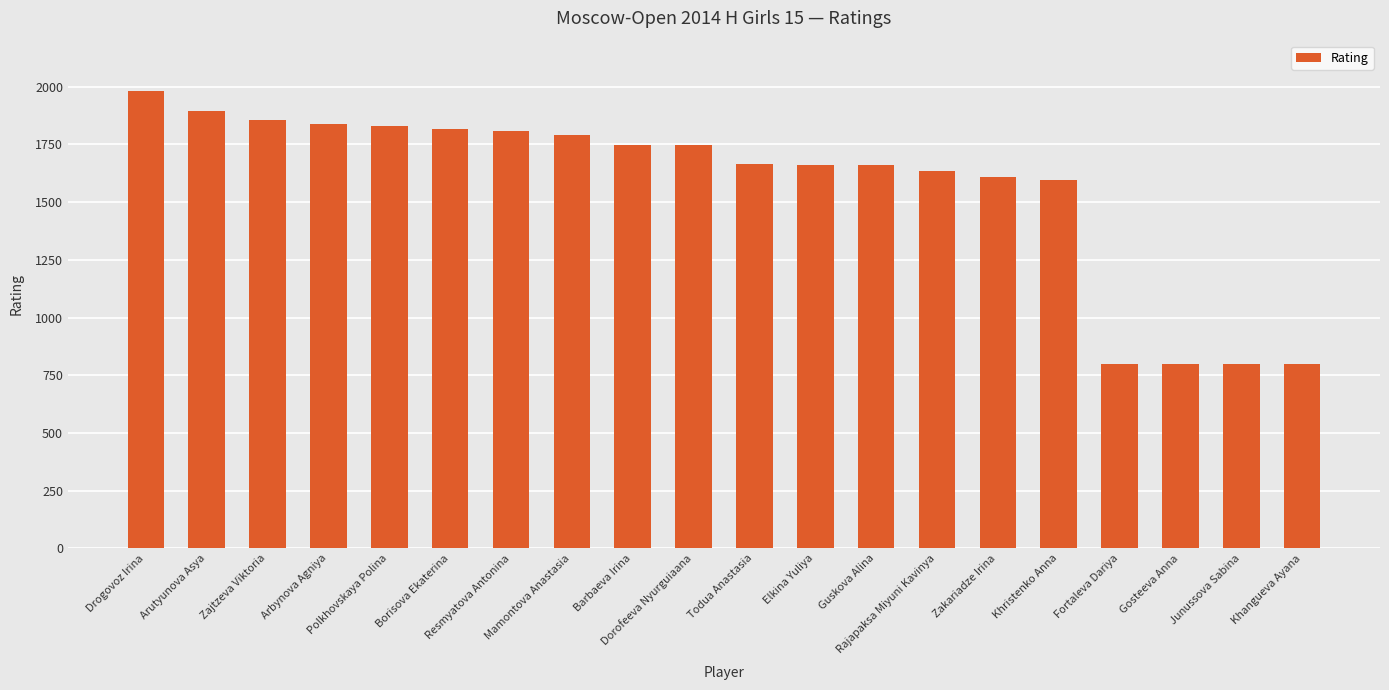

What is the sum of all values?

31334